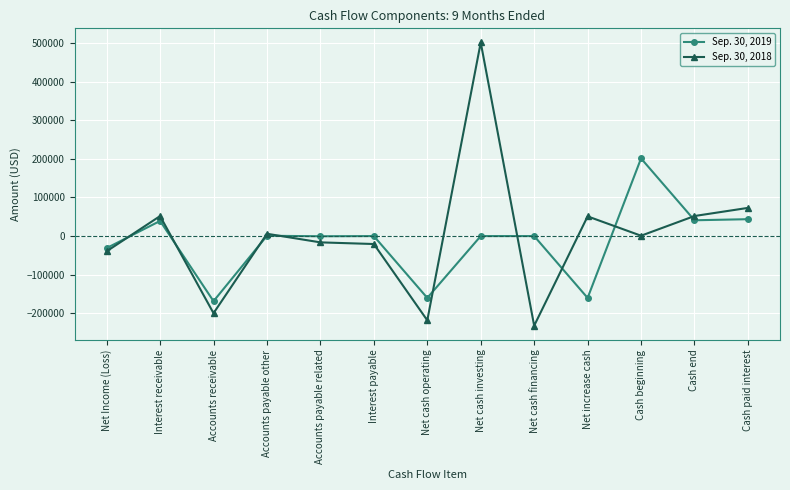

Where is the first local maximum for Sep. 30, 2019?

Interest receivable